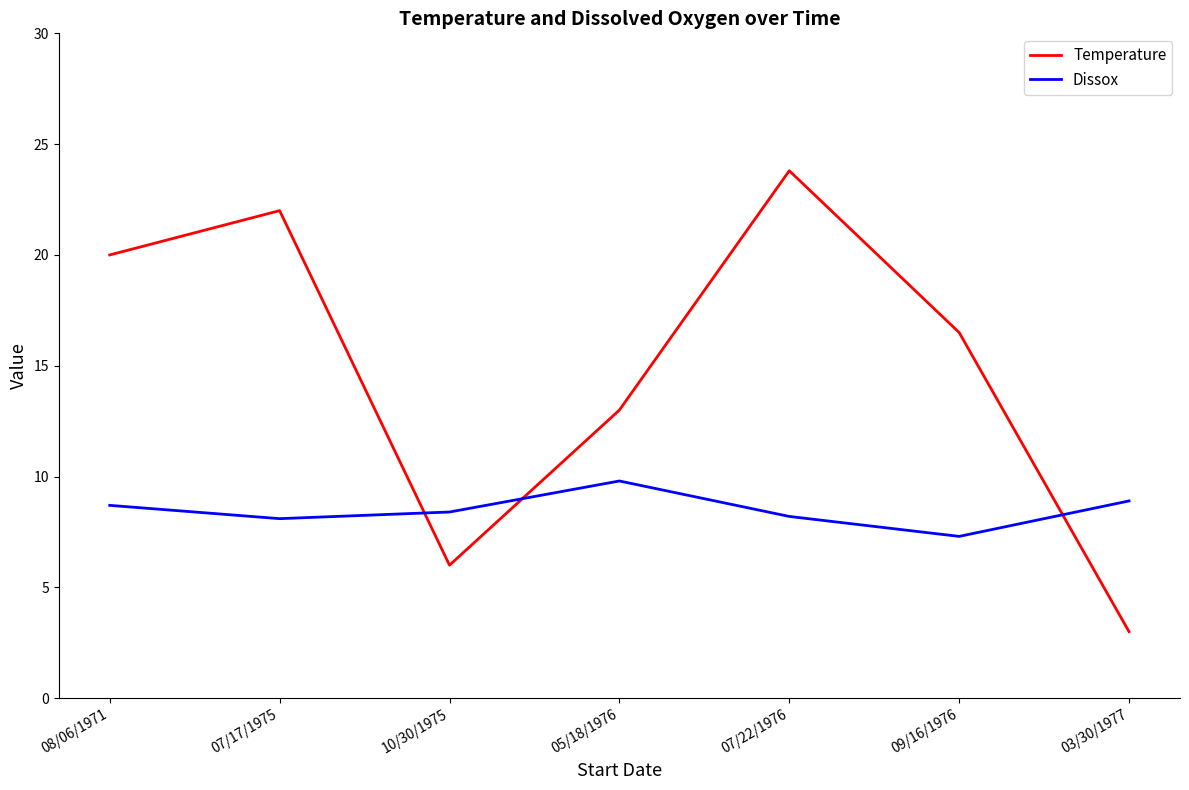

How many series are shown in this chart?

2